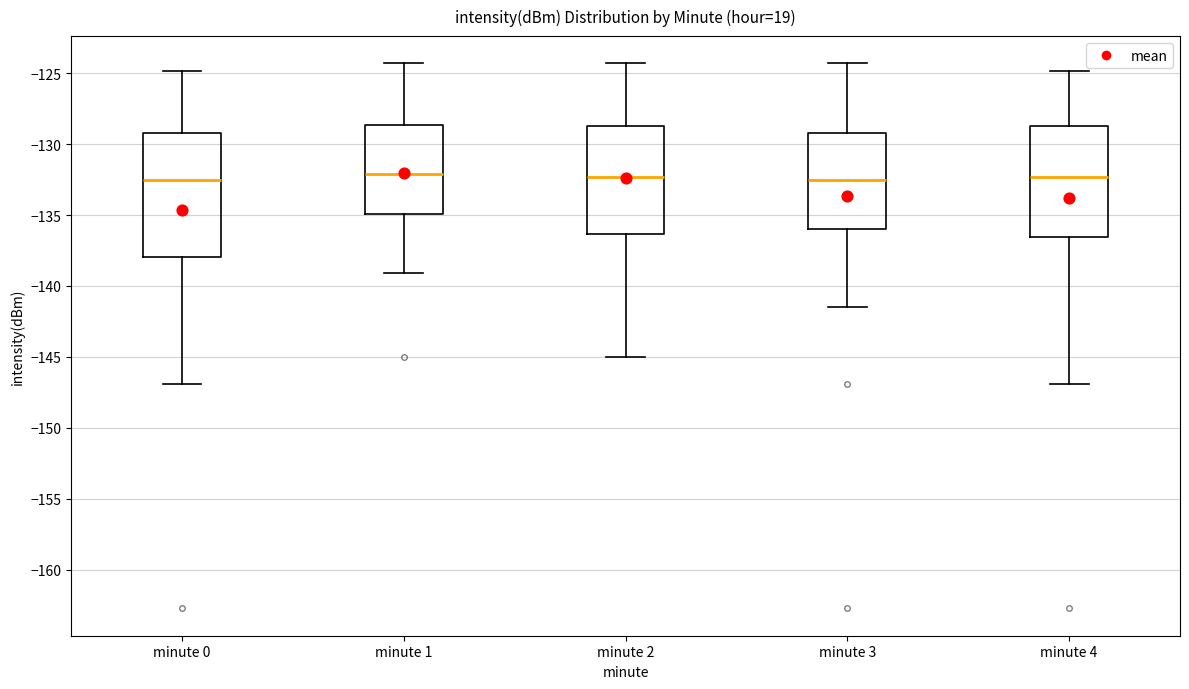

Reading left to right, read every box against the y-axis: the position of its median line, the range the box covers, and the ends of its whiskers. The values are not printed on the chart, so give them approximately, as read against the axis.

minute 0: median -132.5, box -138.0 to -129.0, whiskers -147.0 to -125.0
minute 1: median -132.0, box -135.0 to -128.5, whiskers -139.0 to -124.5
minute 2: median -132.5, box -136.5 to -129.0, whiskers -145.0 to -124.5
minute 3: median -132.5, box -136.0 to -129.0, whiskers -141.5 to -124.5
minute 4: median -132.5, box -136.5 to -129.0, whiskers -147.0 to -125.0